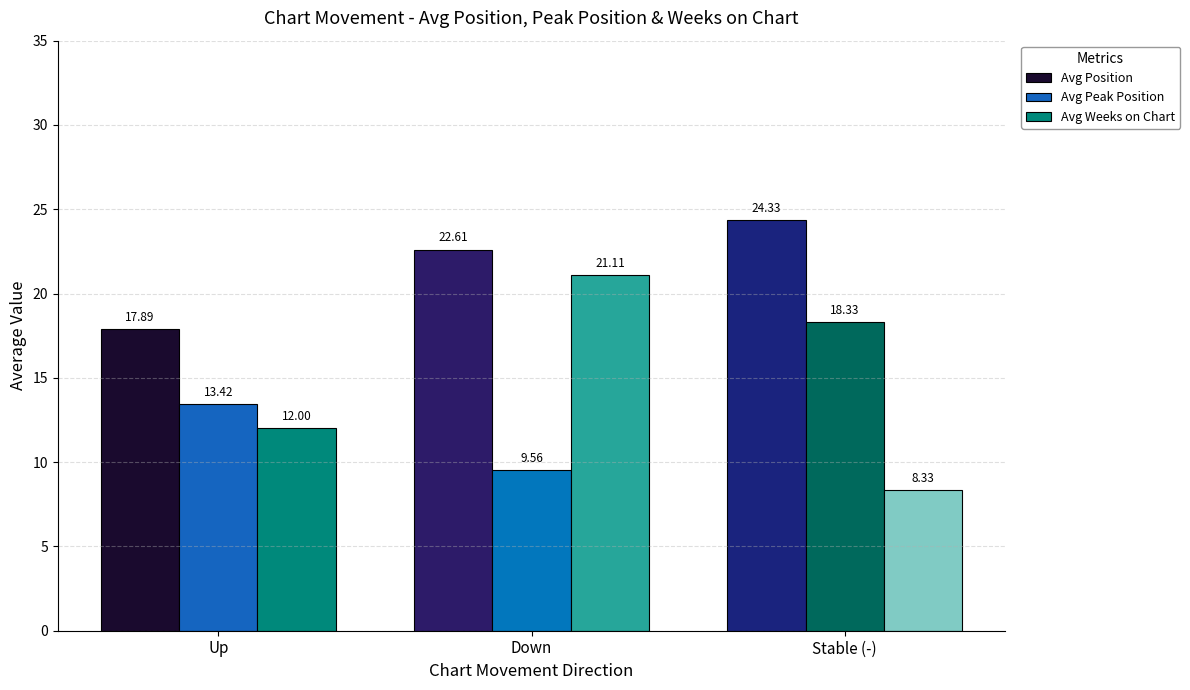

List the labels in order of Avg Position value, smallest first.

Up, Down, Stable (-)